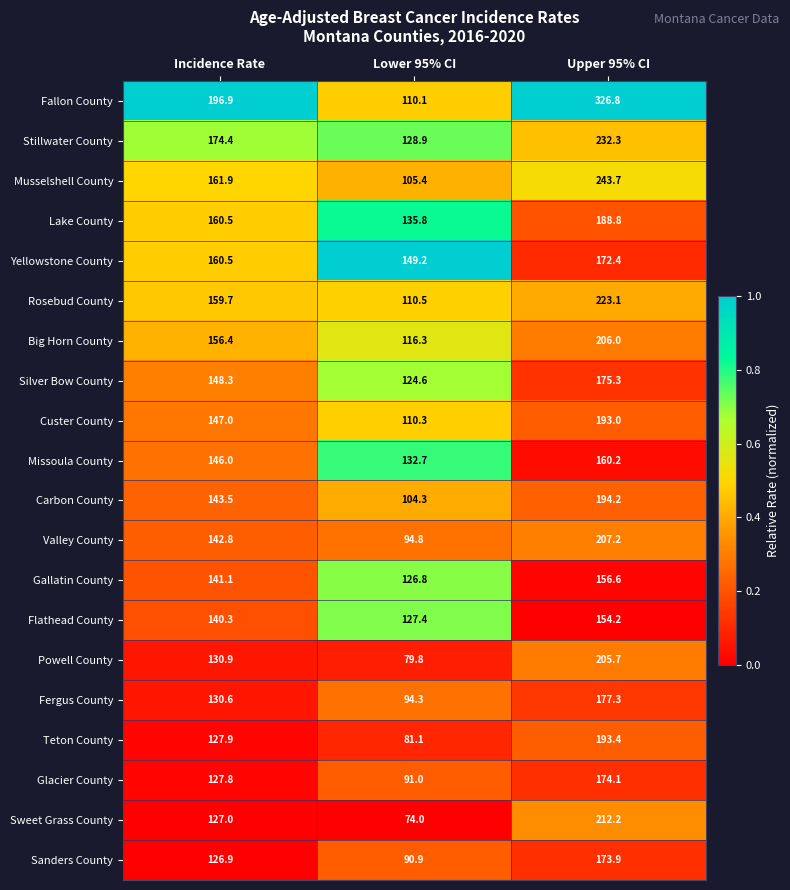

What is the maximum value for Rosebud County?

223.1